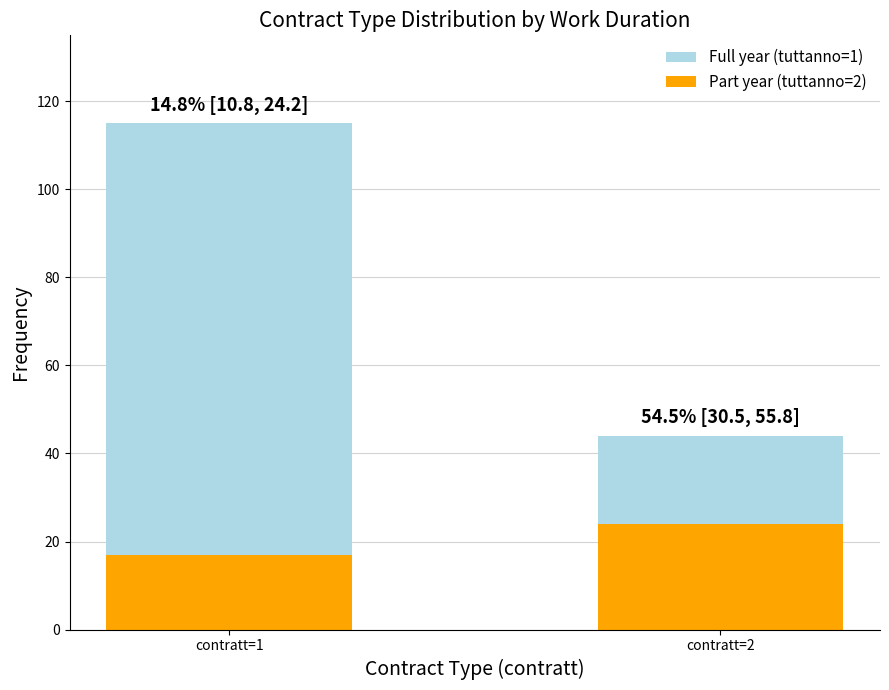

Rank the categories by Part year (tuttanno=2) value from lowest to highest.

contratt=1, contratt=2